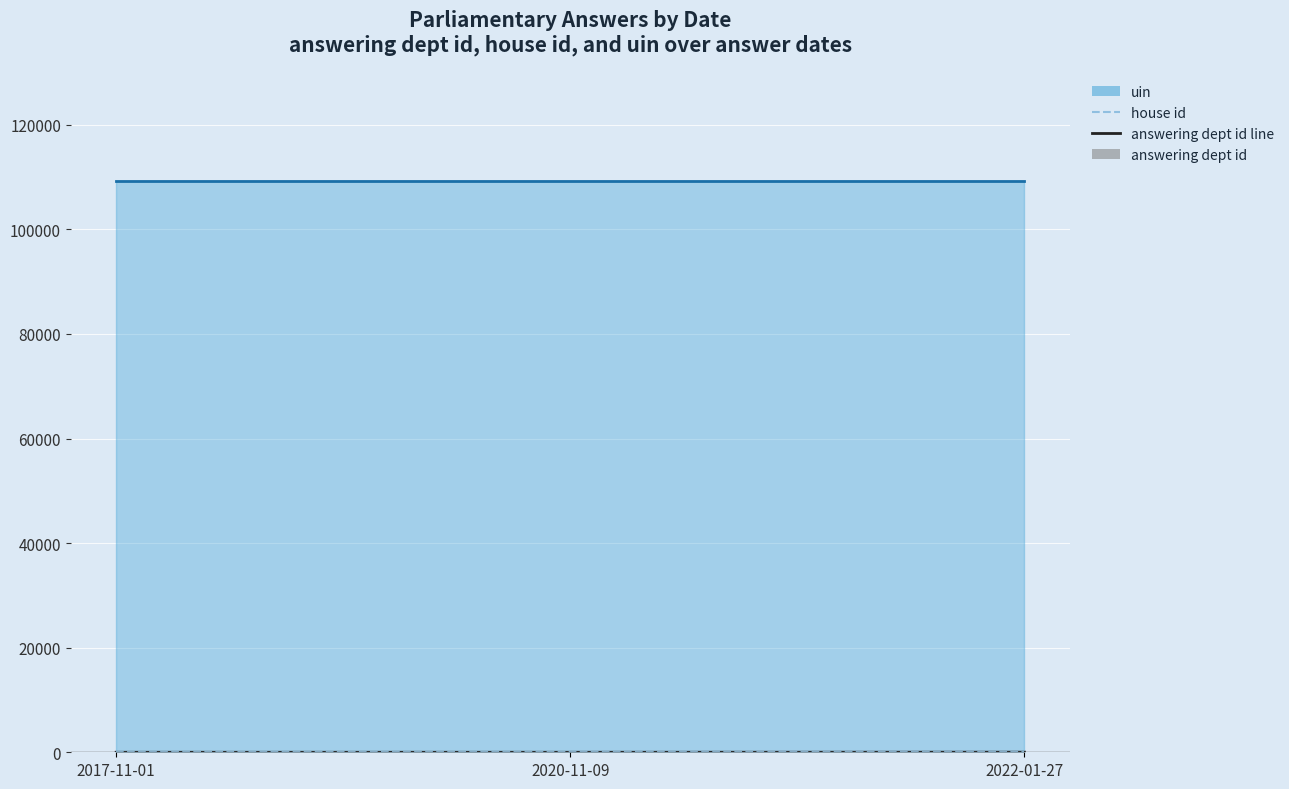

The value of answering dept id line at 2022-01-27 is -5. True or false?

False